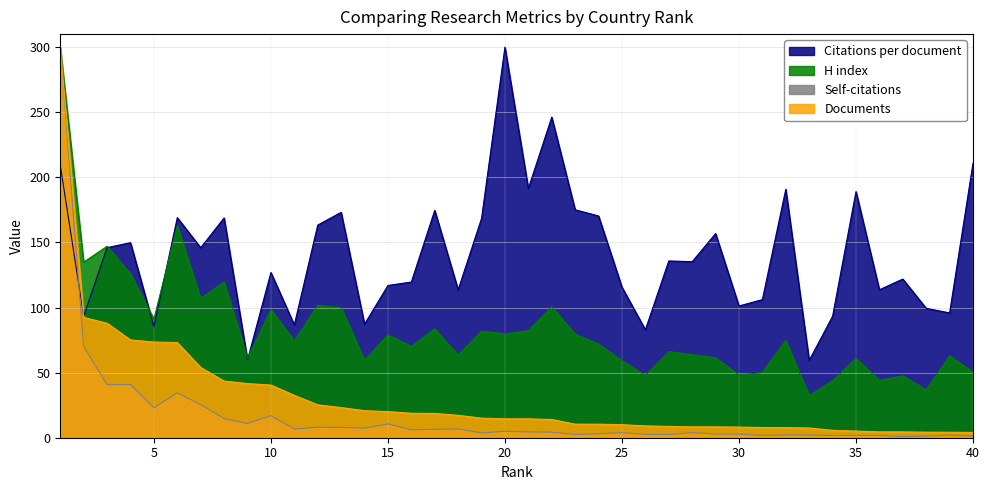

Which series has the widest spread of values?

Self-citations